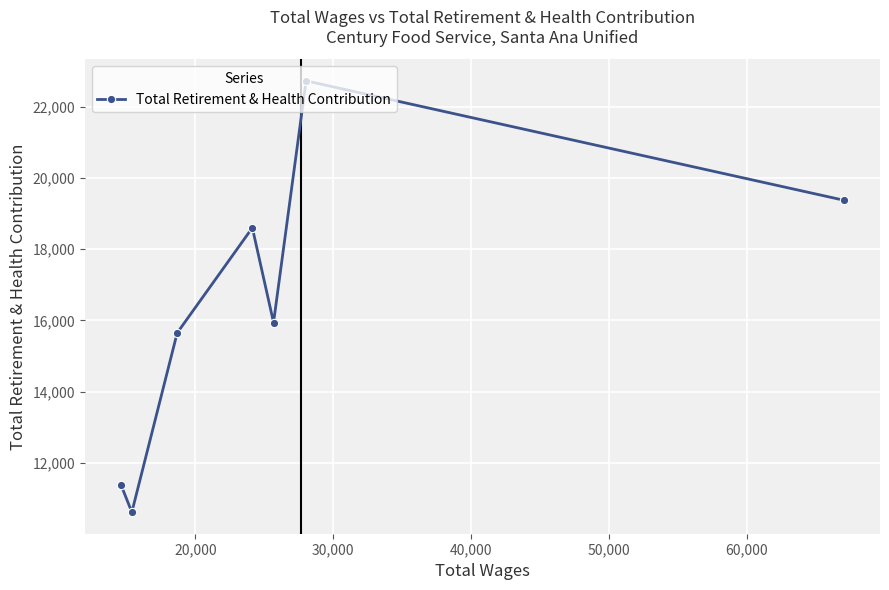

What is the smallest value displayed?

10620